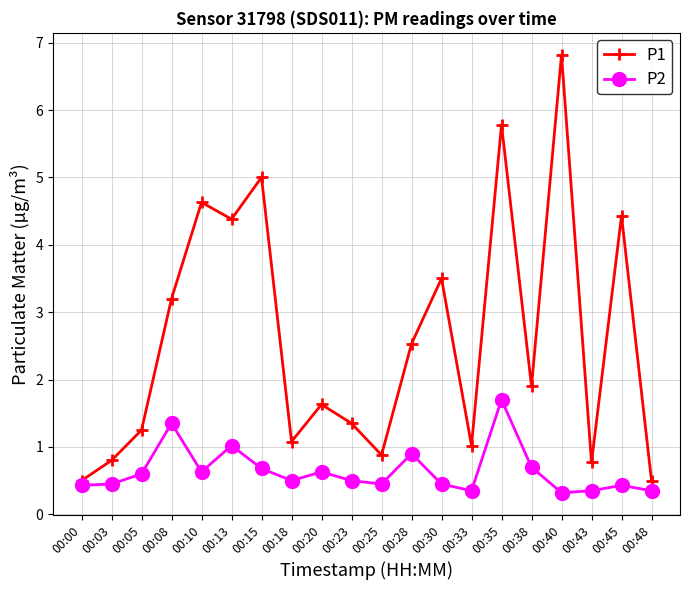

Rank the series at 00:15 from lowest to highest value.

P2, P1